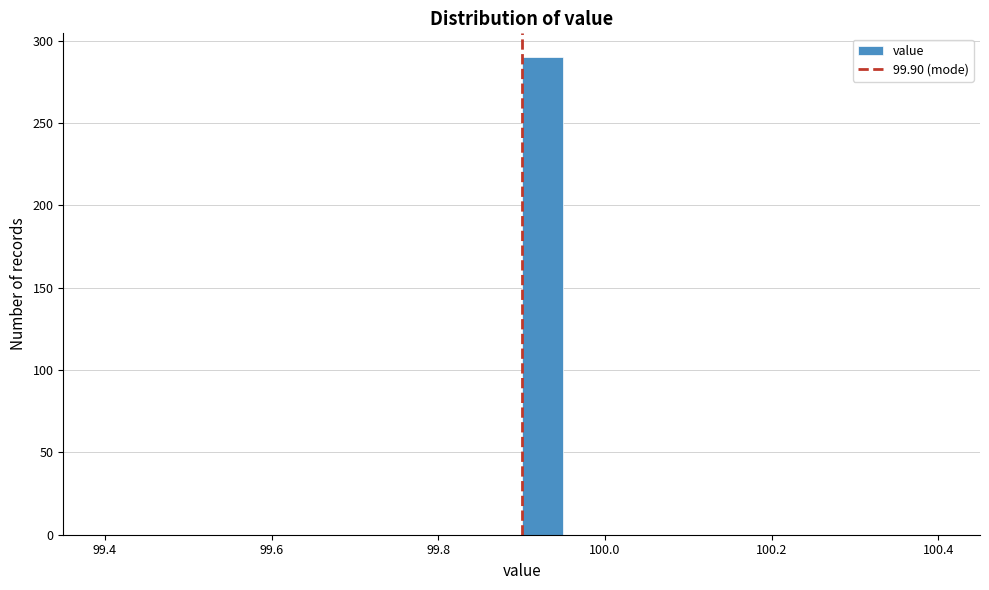

Around what value on the x-axis is the tallest bar? Give the approximate position of its centre, as read against the axis.

99.92